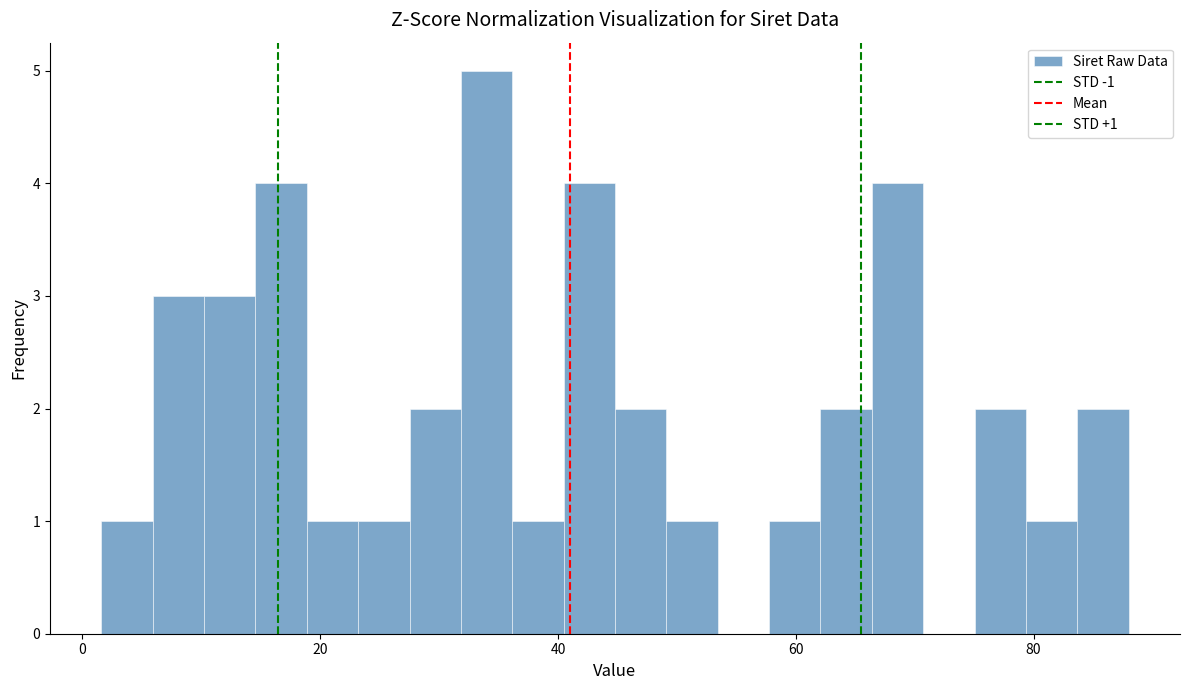

Read against the x-axis, roughly where is the centre of the tallest bar?

34